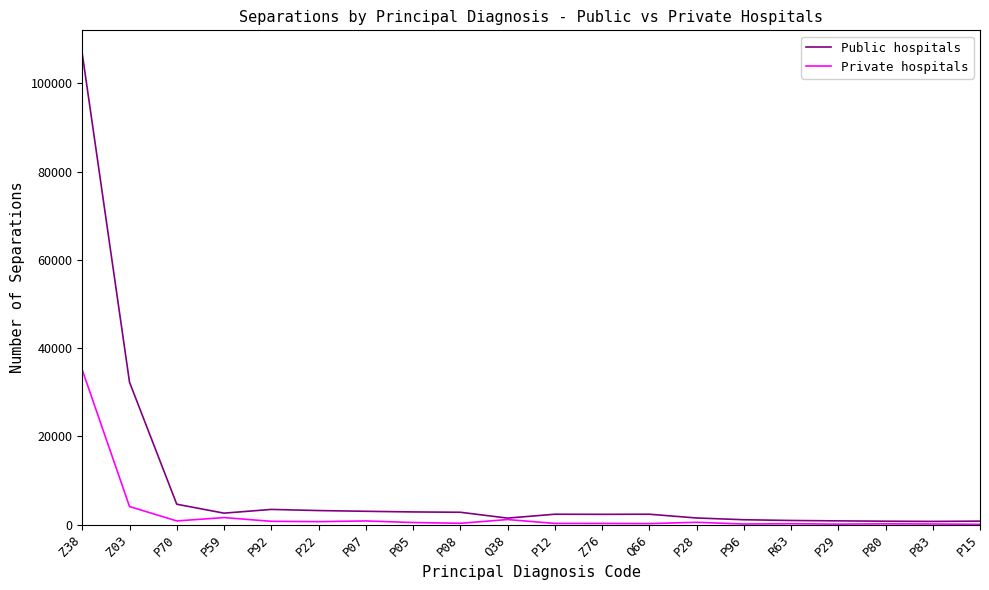

What is the sum of all Public hospitals values?

176694